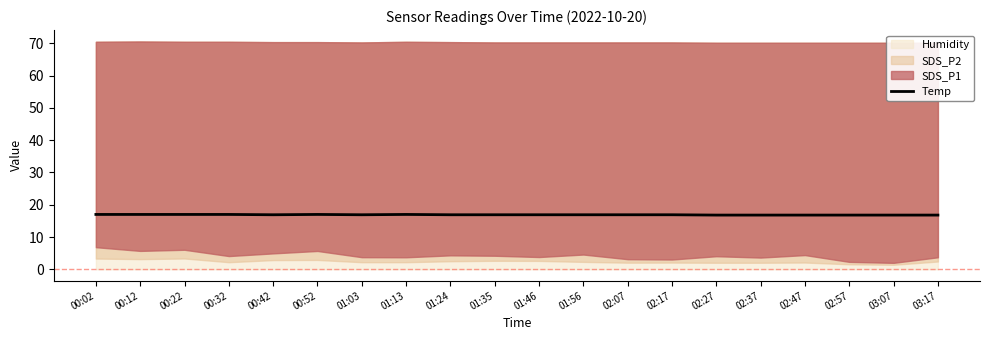

The value at 03:17 is 16.8. True or false?

True